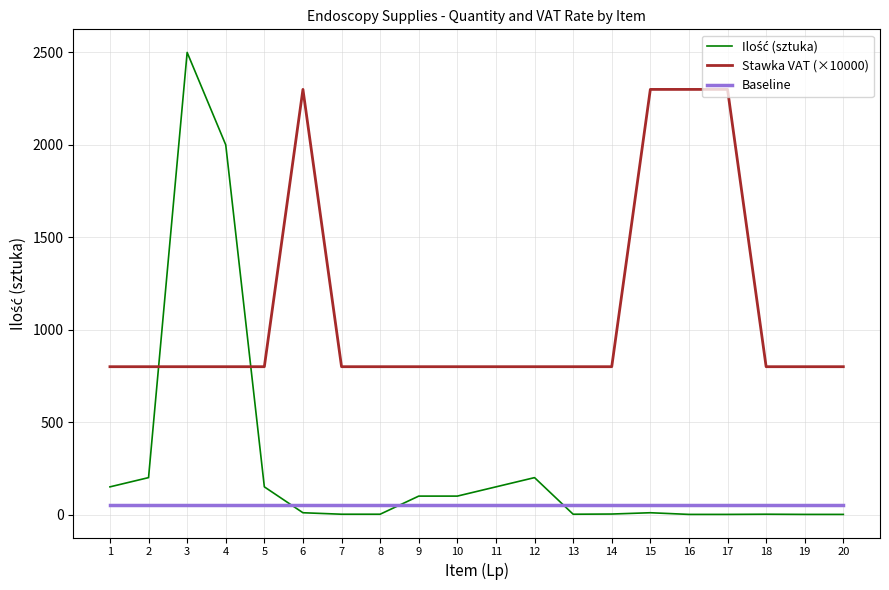

True or false: Stawka VAT (×10000) and Baseline intersect in this chart.

False